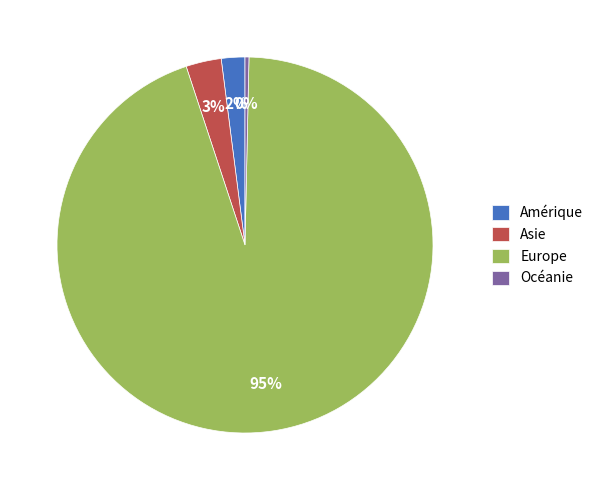

What is the largest slice in the pie chart?

Europe